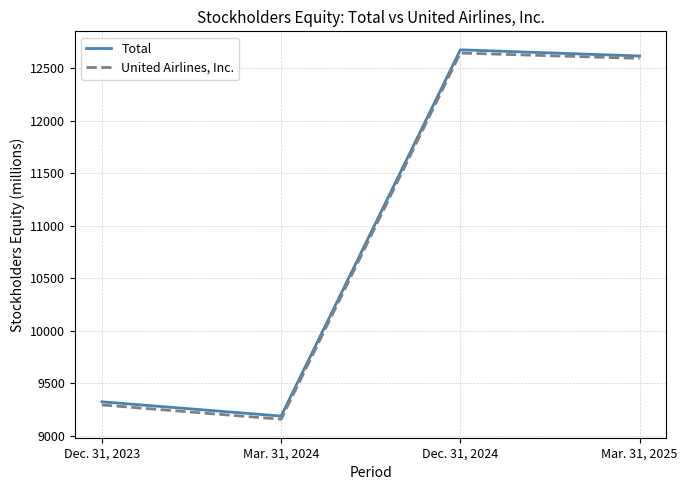

How many interior local valleys does the United Airlines, Inc. series have?

1